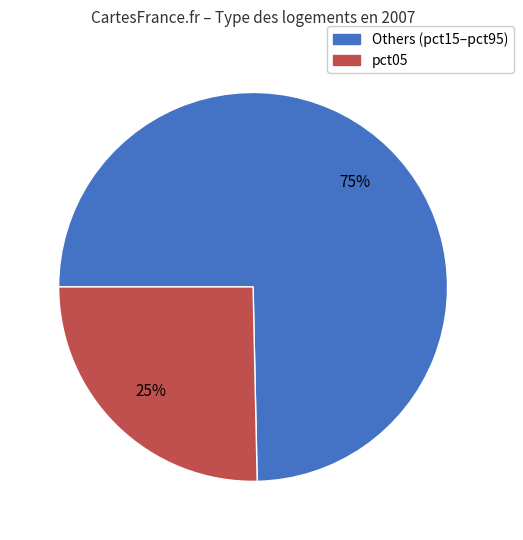

To the nearest percent, what is the average slice percentage?

50%